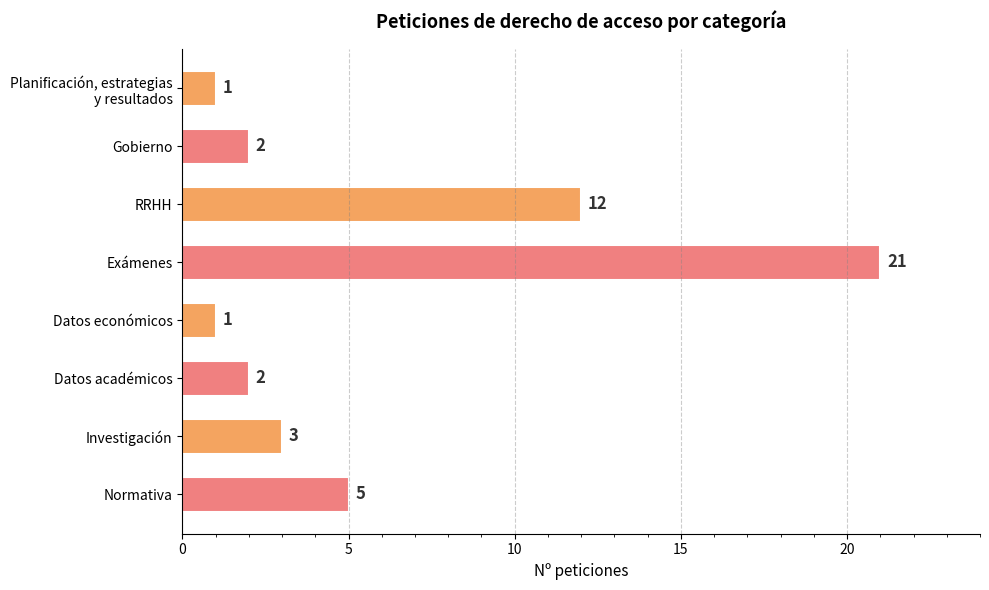

The value at Investigación is 5. True or false?

False